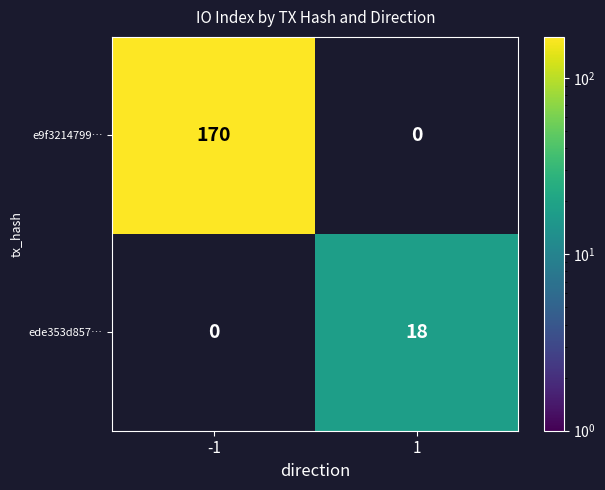

What is the maximum value for ede353d857…?

18